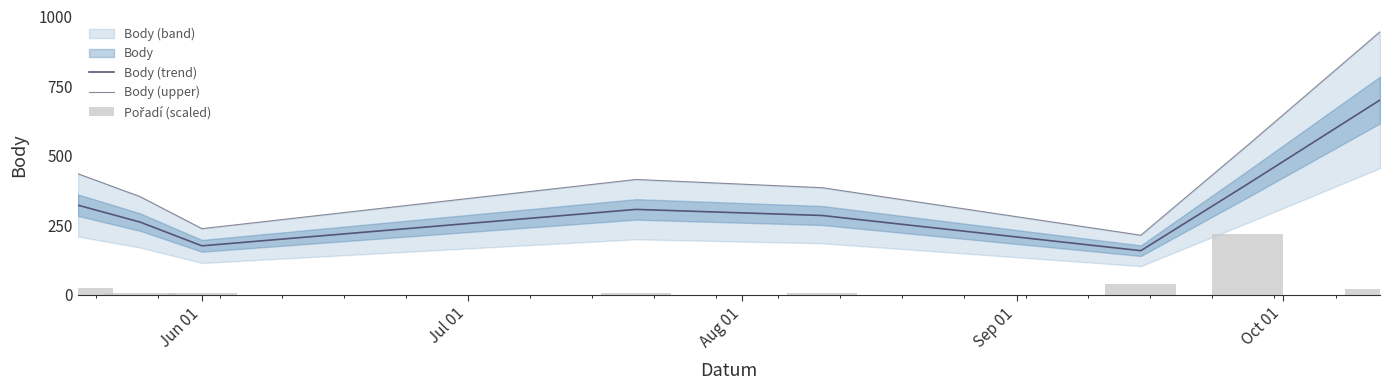

What is the highest value of the Body (trend) series?

700.0